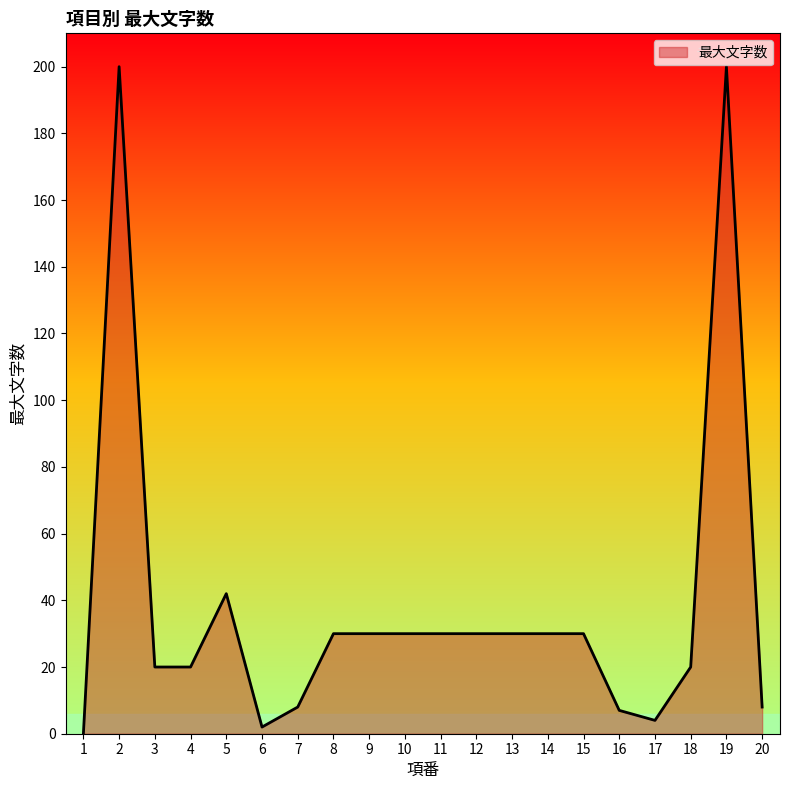

Which has a higher value, 11 or 18?

11